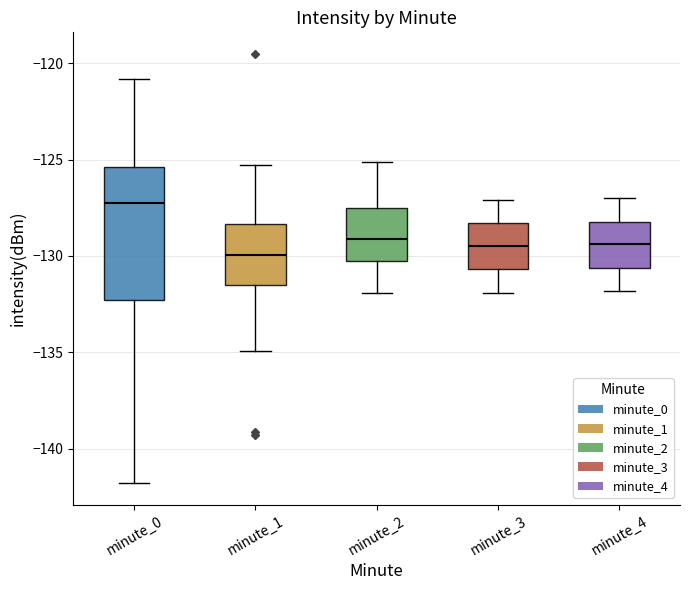

Which box's median line is the highest?

minute_0